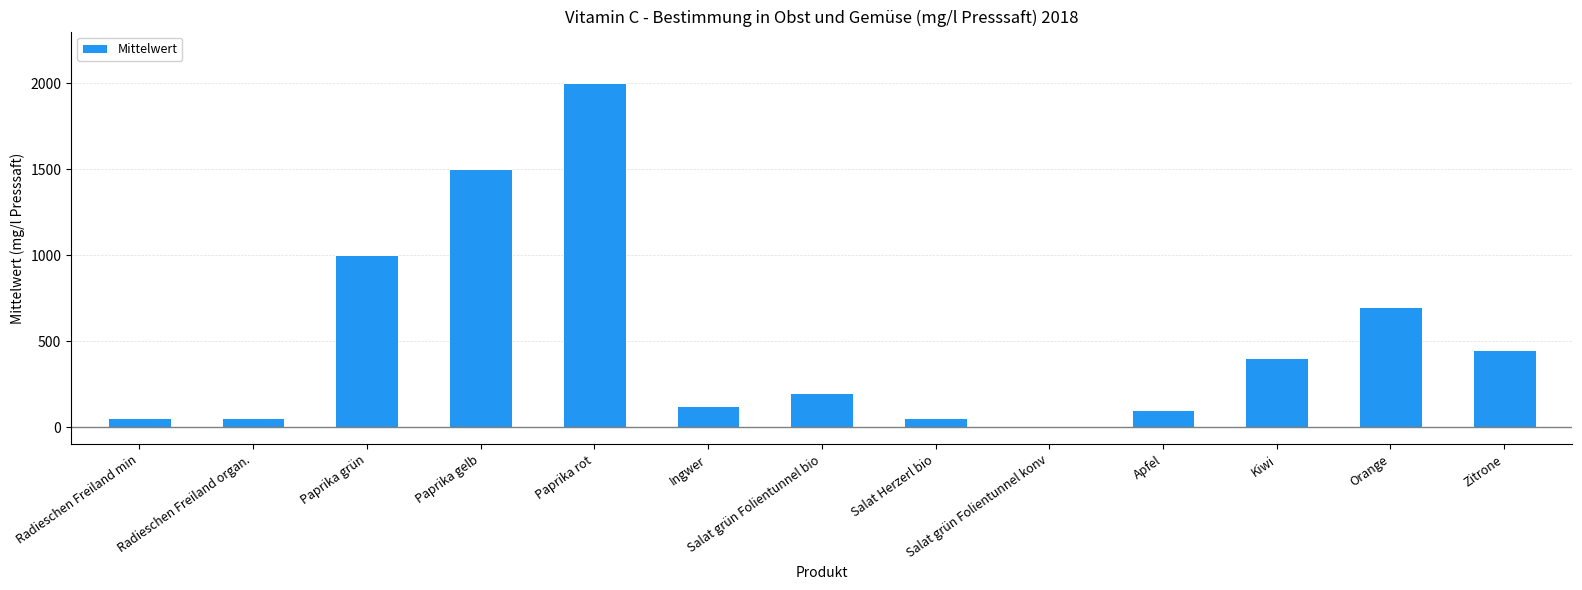

How many categories are shown in the chart?

13